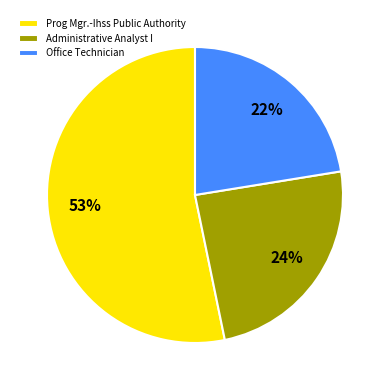

How many slices are in this pie chart?

3